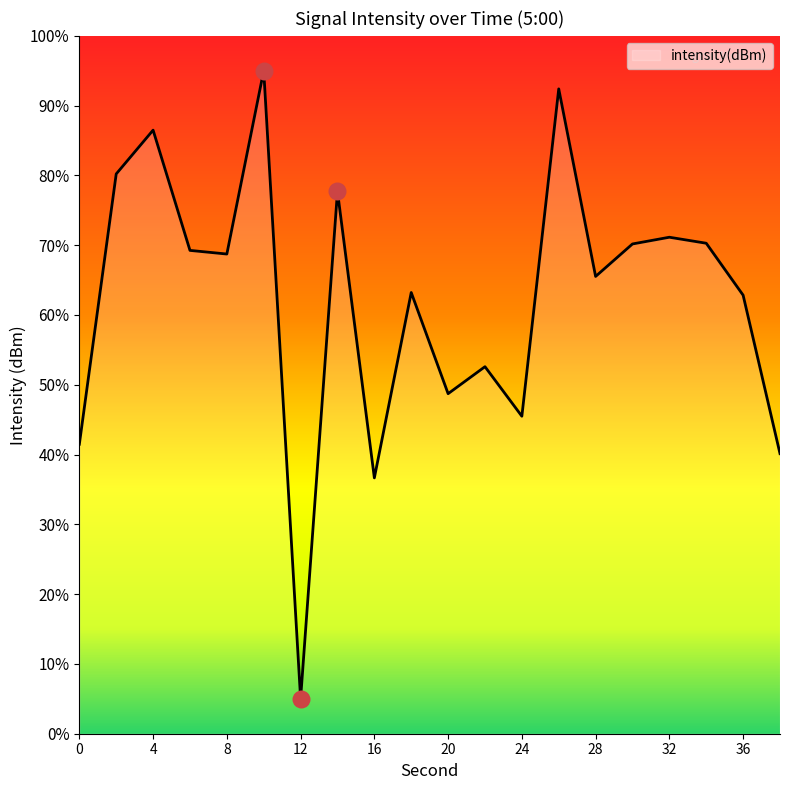

What is the change in value from 4 to 10?

+3.4